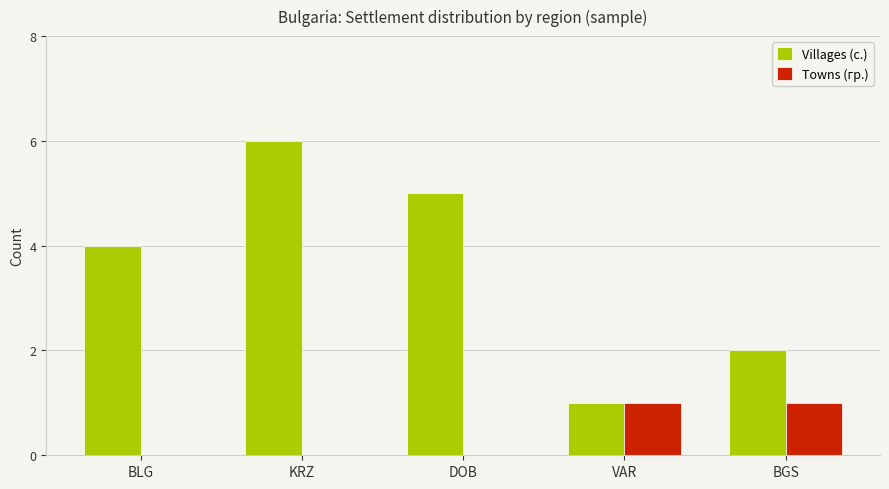

Is it true that Towns (гр.) equals 1 at VAR?

True